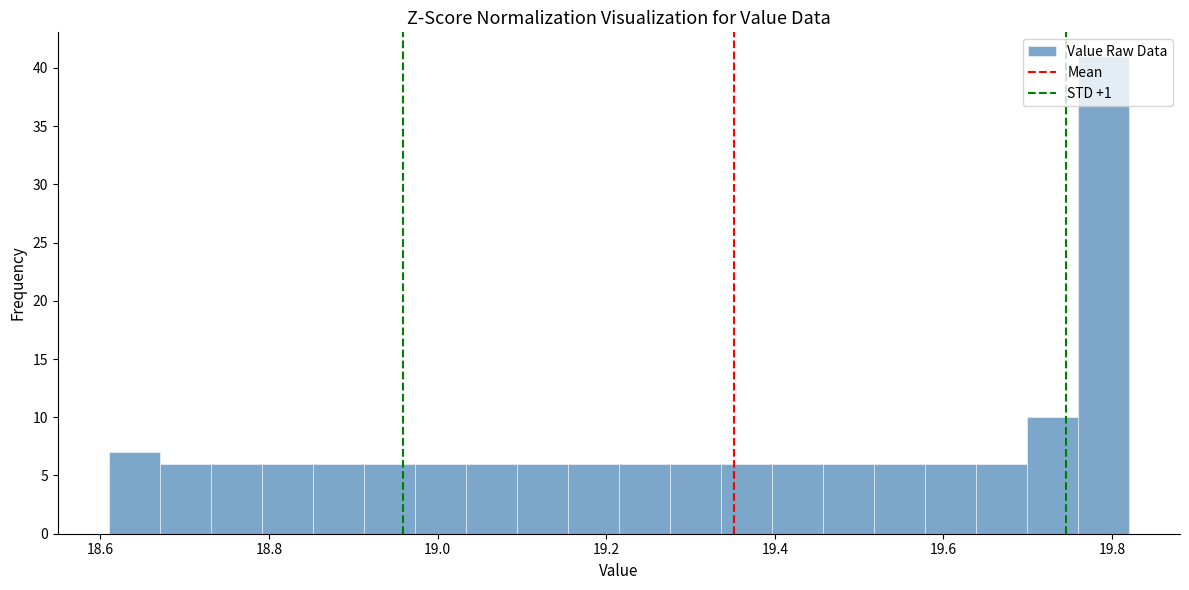

Read against the x-axis, roughly where is the centre of the tallest bar?

19.78